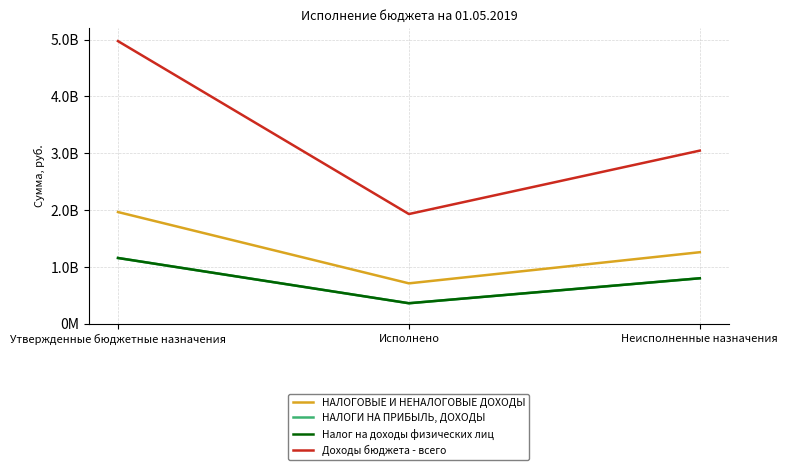

Is this an area chart (filled region under the line)?

No